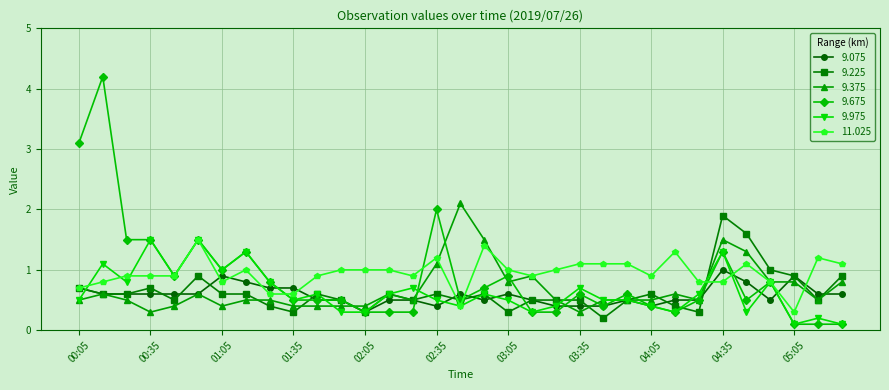

Which series has the largest range (max minus min)?

9.675